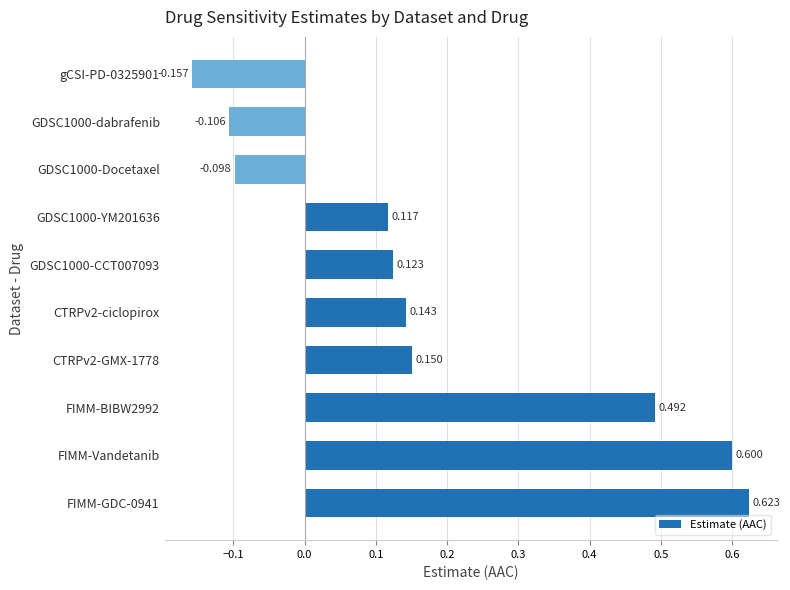

How many values are above zero?

7